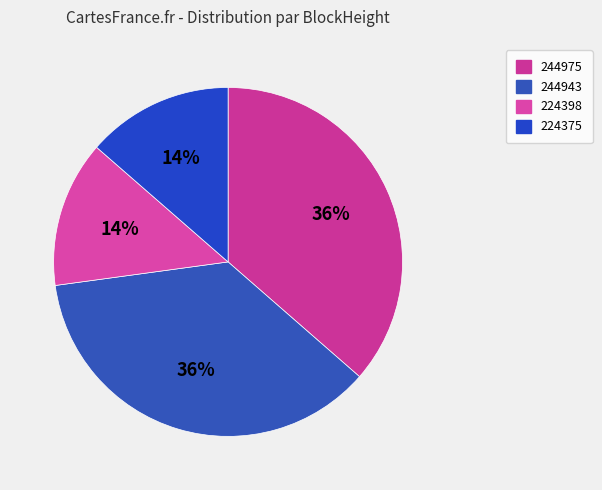

The 224375 slice represents 24% of the pie. True or false?

False